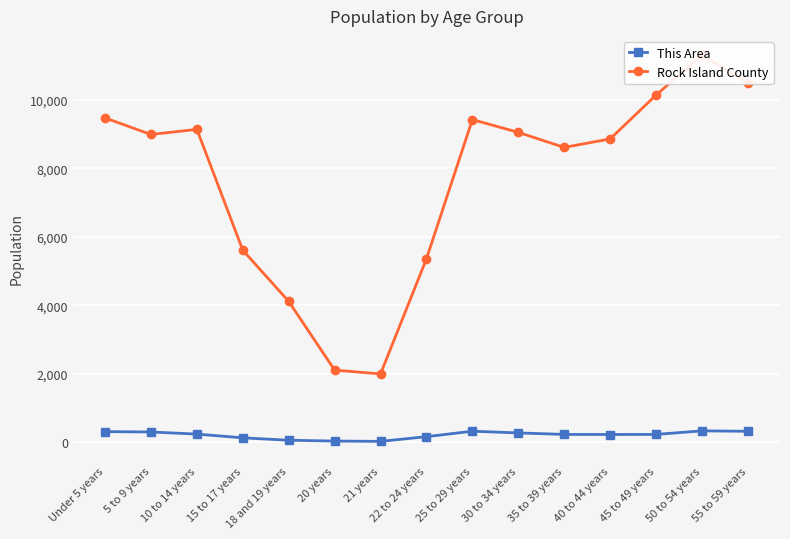

Which series has the widest spread of values?

Rock Island County